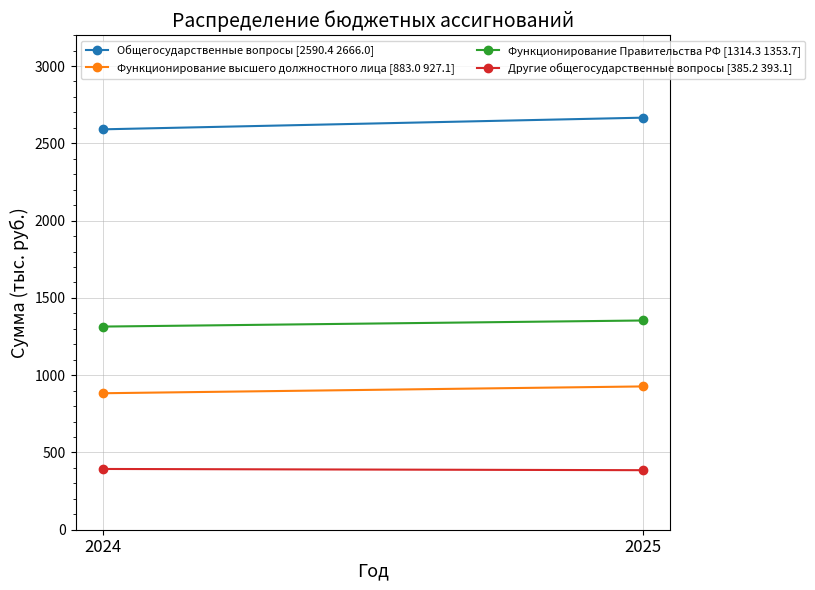

What is the spread (max minus min) of values at 2024?

2197.3